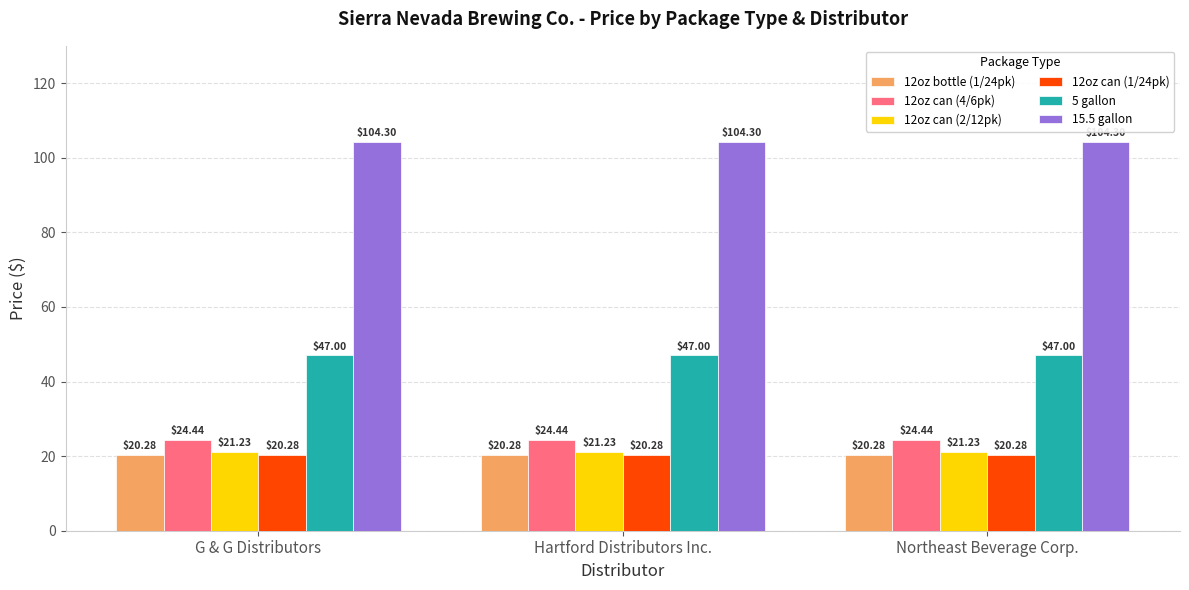

What is the spread (max minus min) of values at G & G Distributors?

84.0